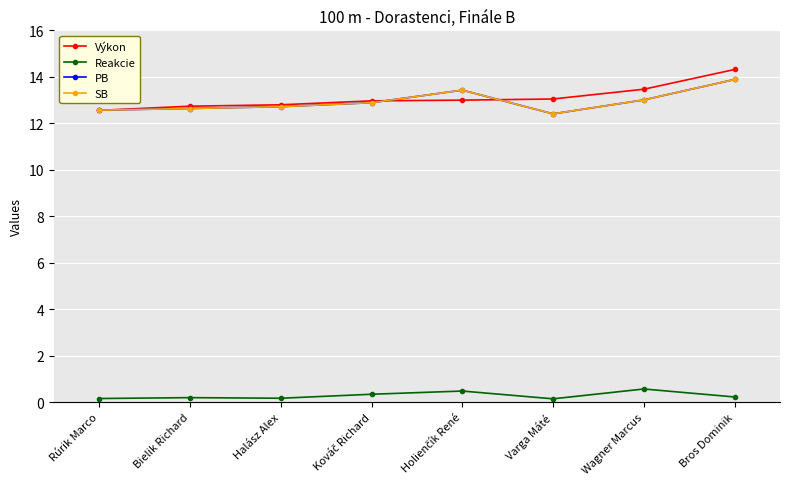

What value does the PB series have at Bielik Richard?

12.6